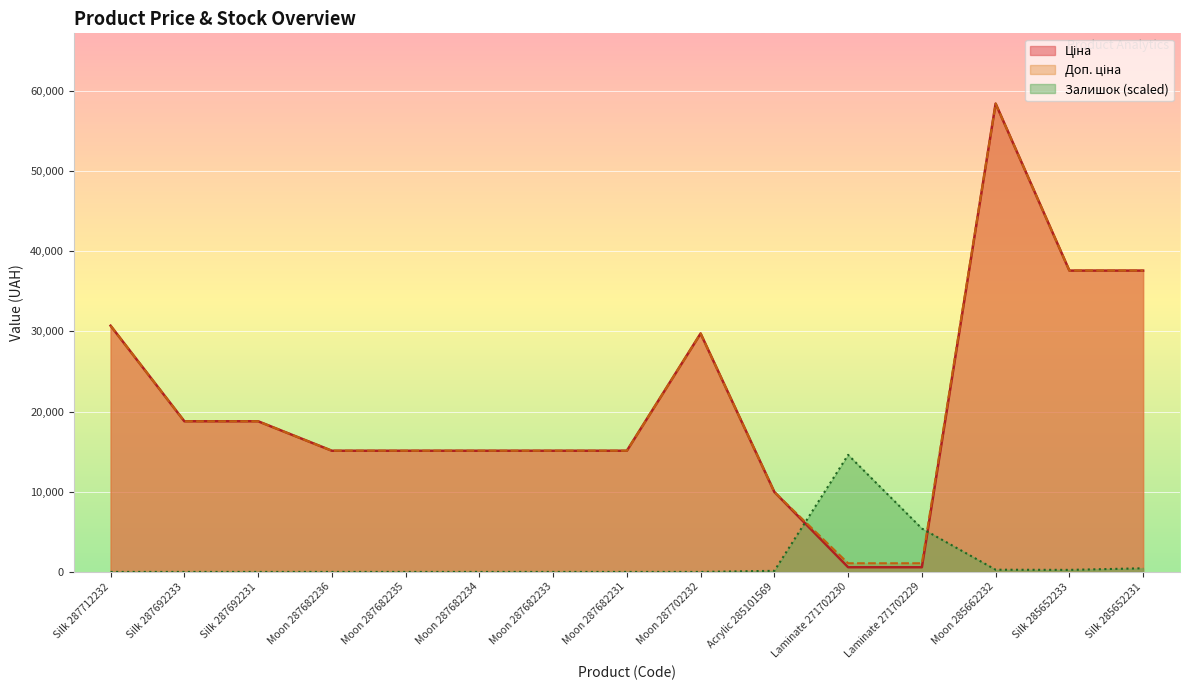

In Залишок, how many points are higher than both neighbors (excluding endpoints)?

1